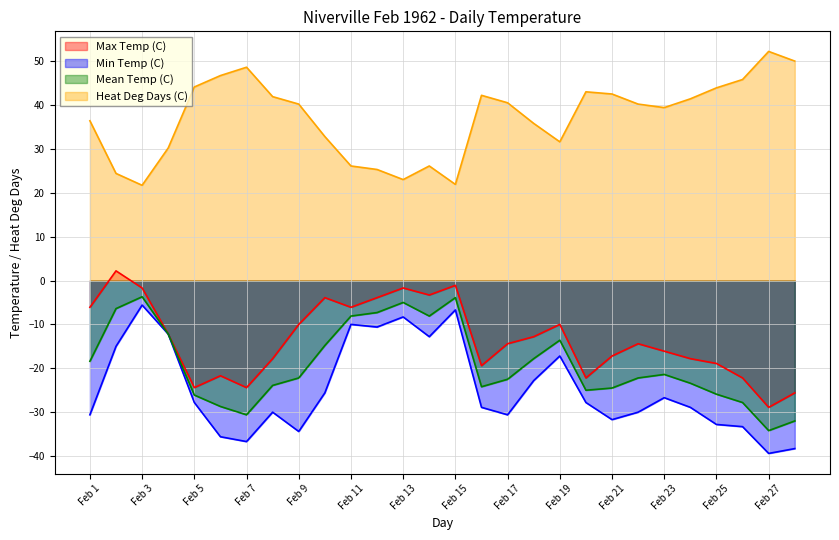

At Feb 19, list the series in order from smallest to largest.

Min Temp (C), Mean Temp (C), Max Temp (C), Heat Deg Days (C)